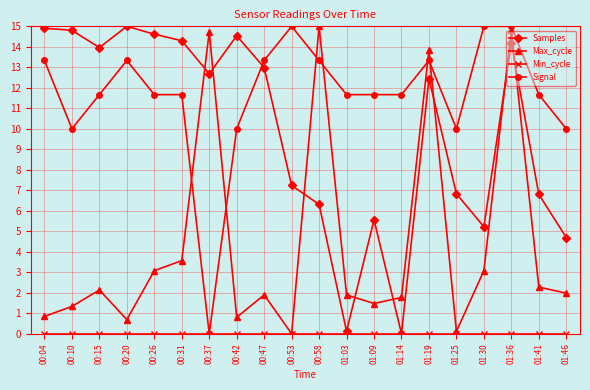

What is the spread (max minus min) of values at 00:31?

14.3